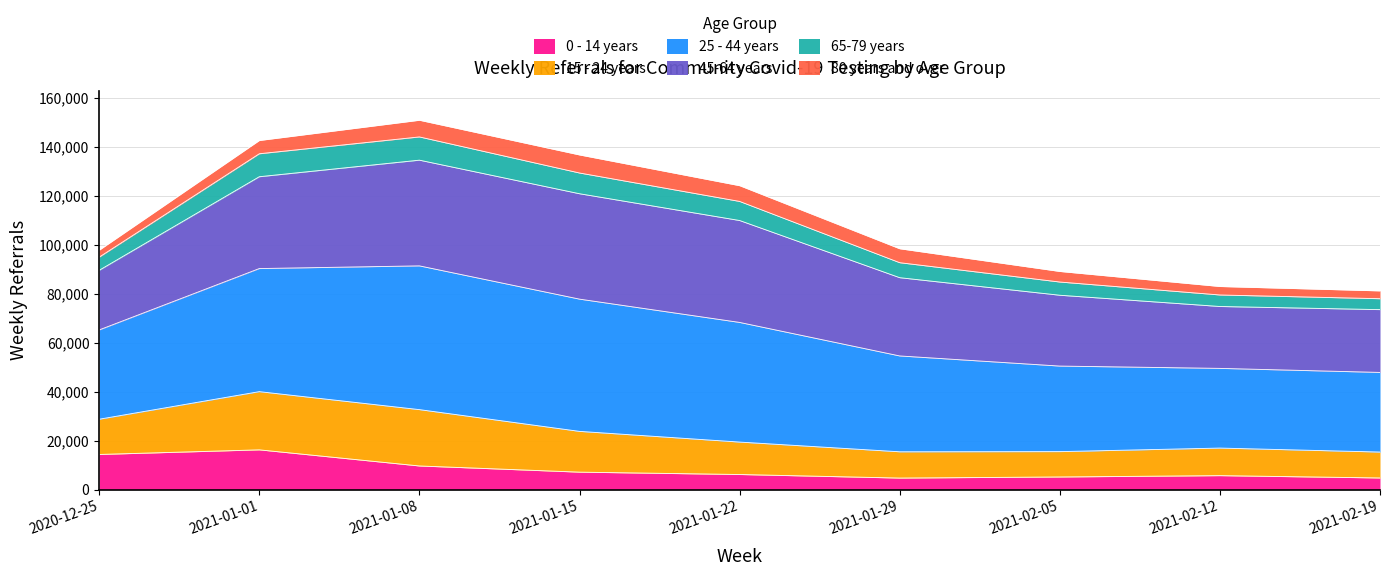

True or false: 65-79 years and 25 - 44 years cross at least once.

False